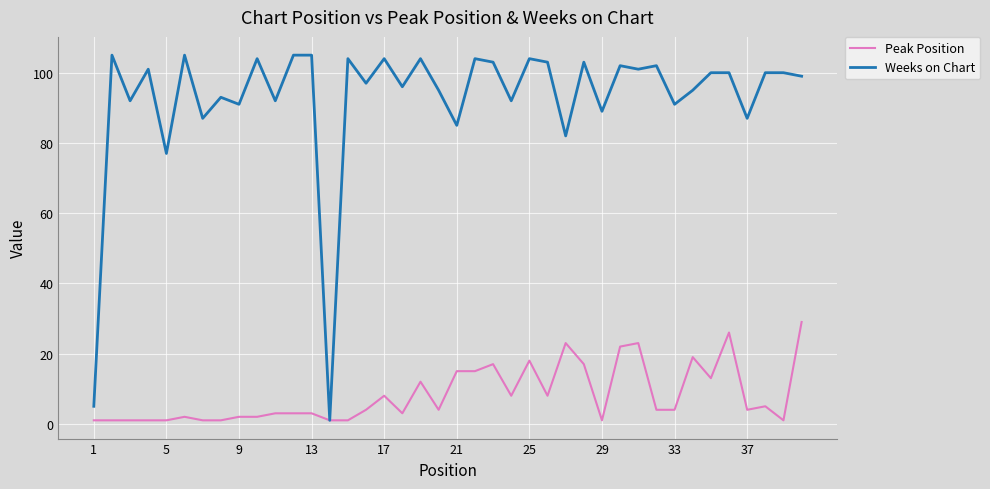

True or false: Peak Position has more than 1 points higher than both neighbors.

True